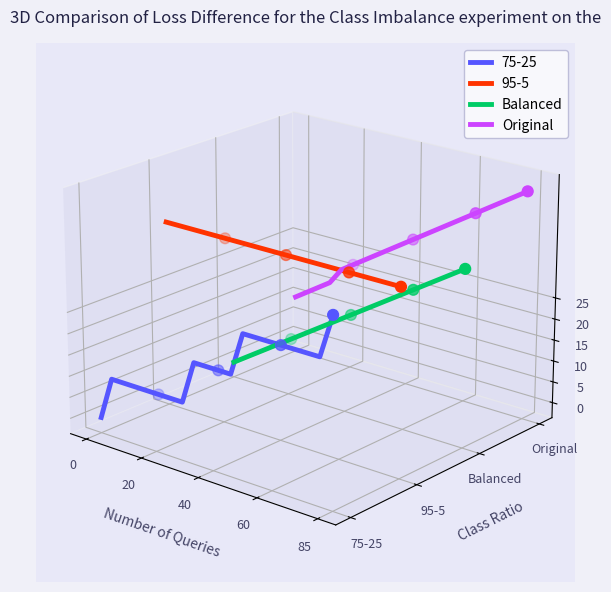

Which series reaches the maximum Y coordinate?

Original